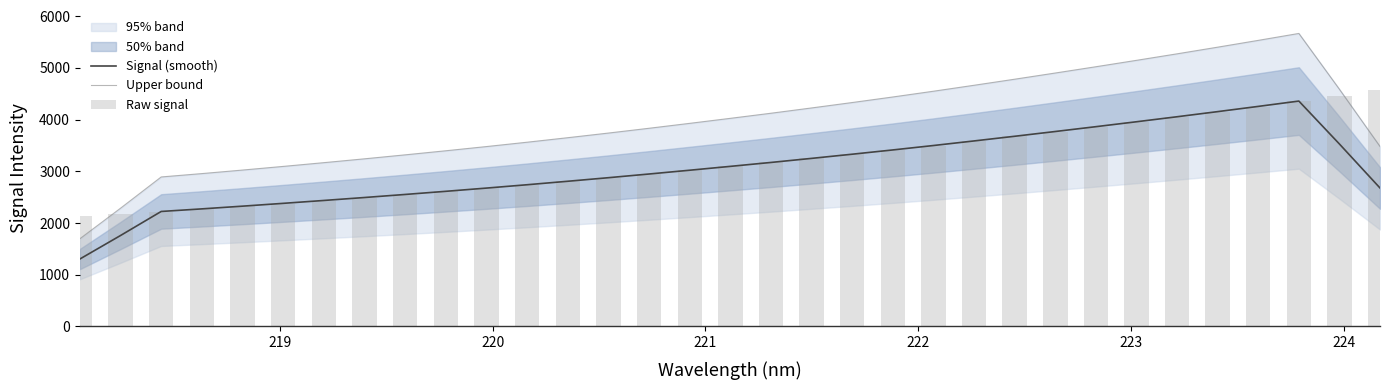

At how many categories does at least one series exceed 4217?

15